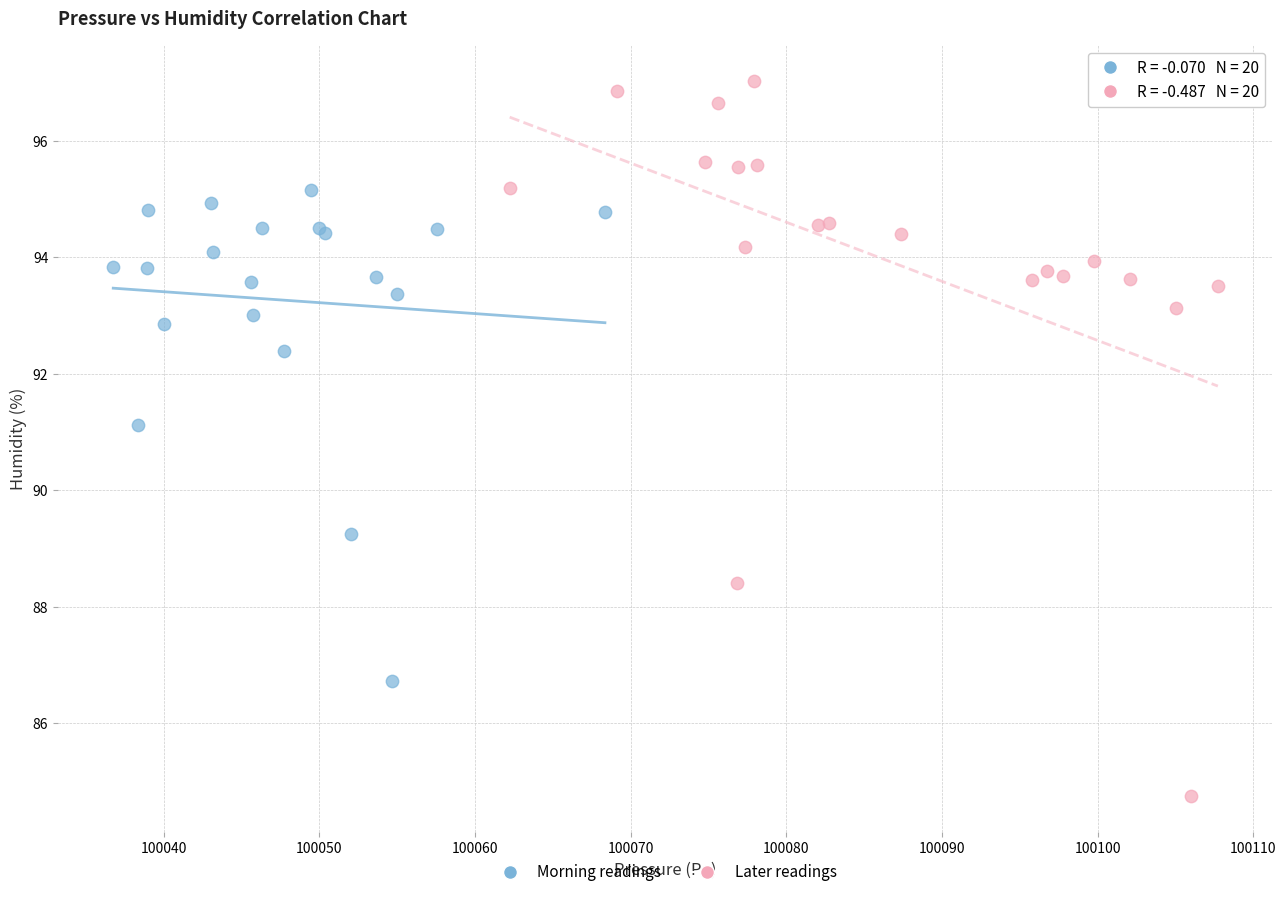

Which series reaches the maximum Y coordinate?

Later readings